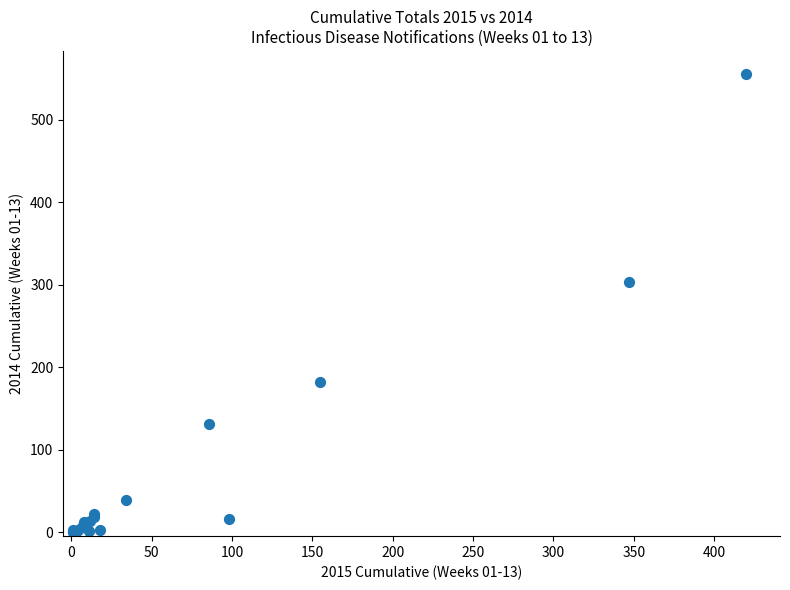

What Y value in the scatter plot is closest to 278?

304